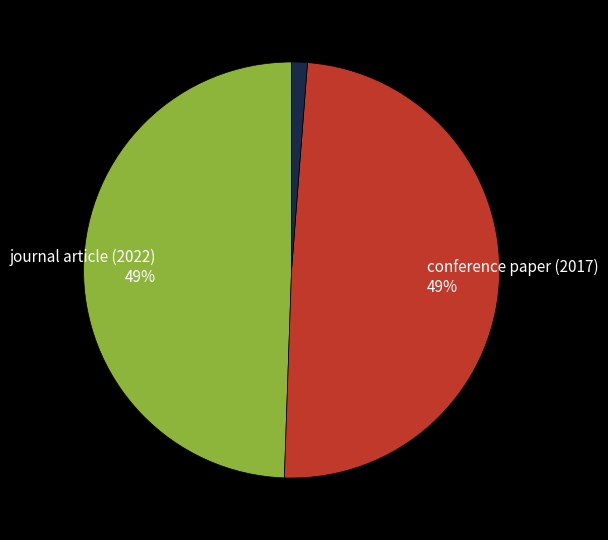

To the nearest percent, what is the average slice percentage?

33%